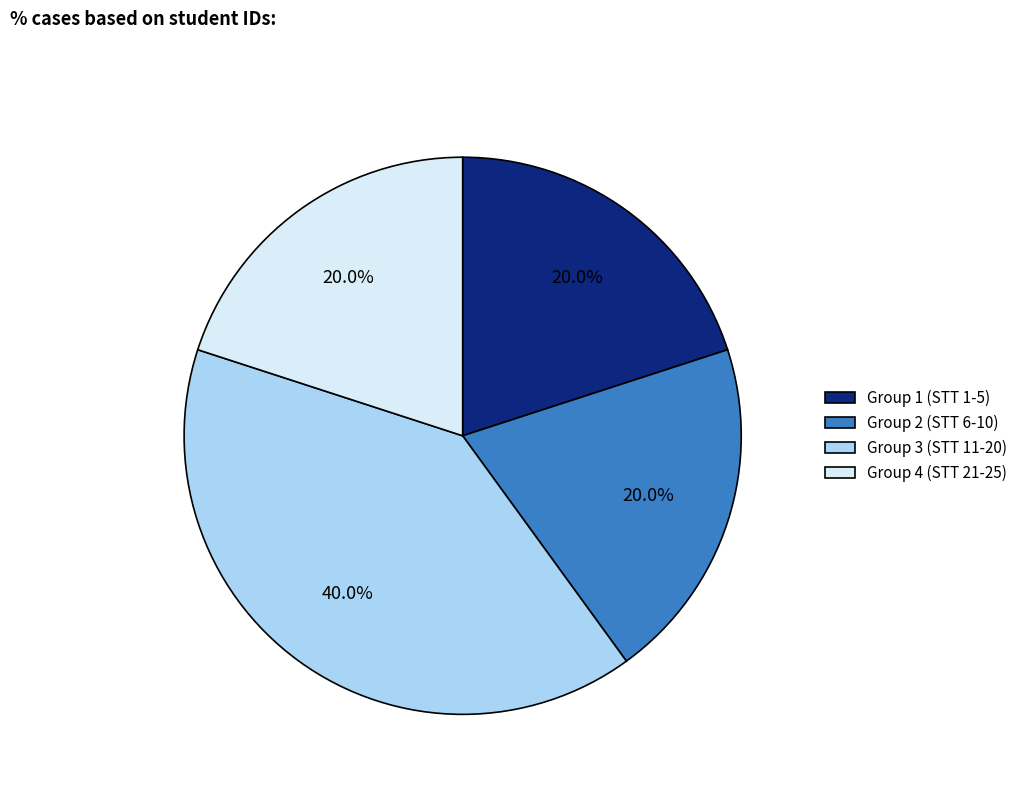

Combined, what portion of the pie is Group 4 (STT 21-25) and Group 2 (STT 6-10)?

40.0%